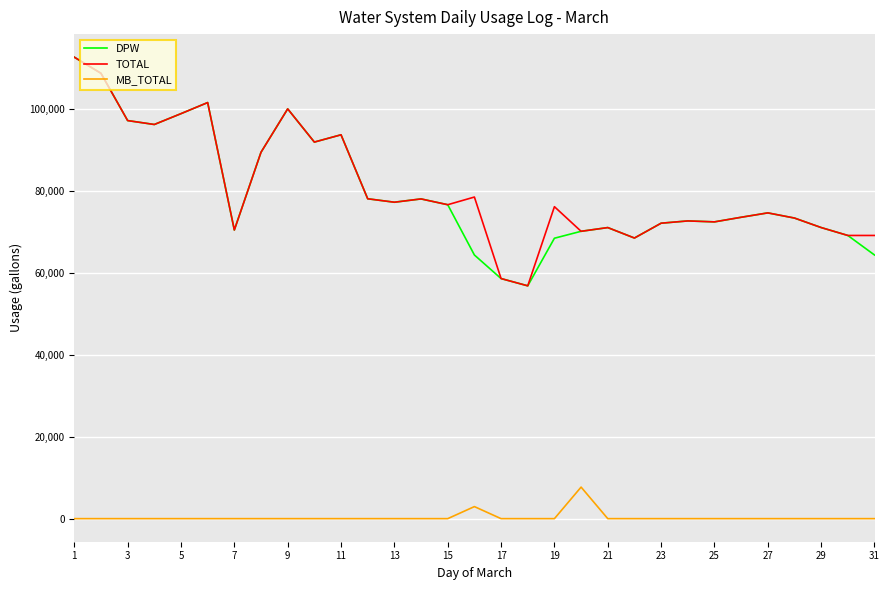

In DPW, how many points are higher than both neighbors (excluding endpoints)?

7